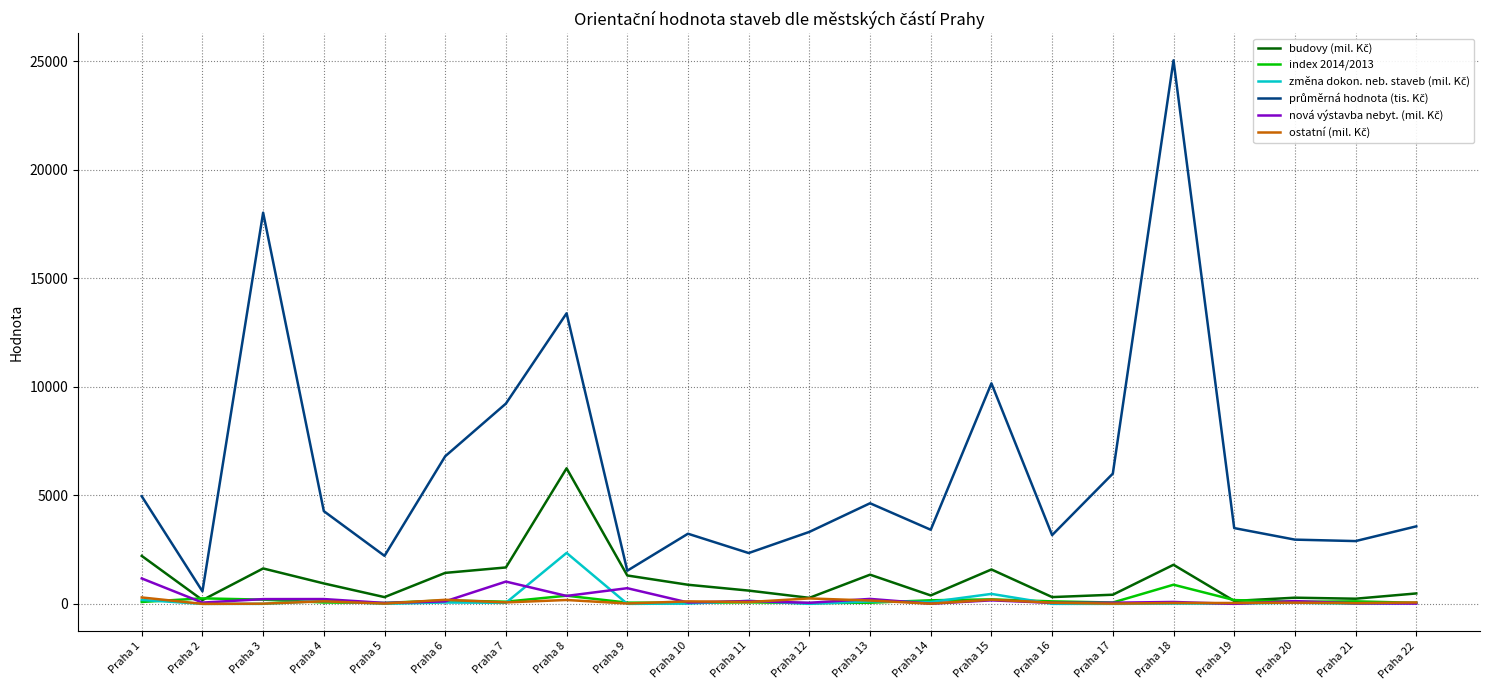

What is the difference between the highest and lowest values at Praha 7?

9178.0